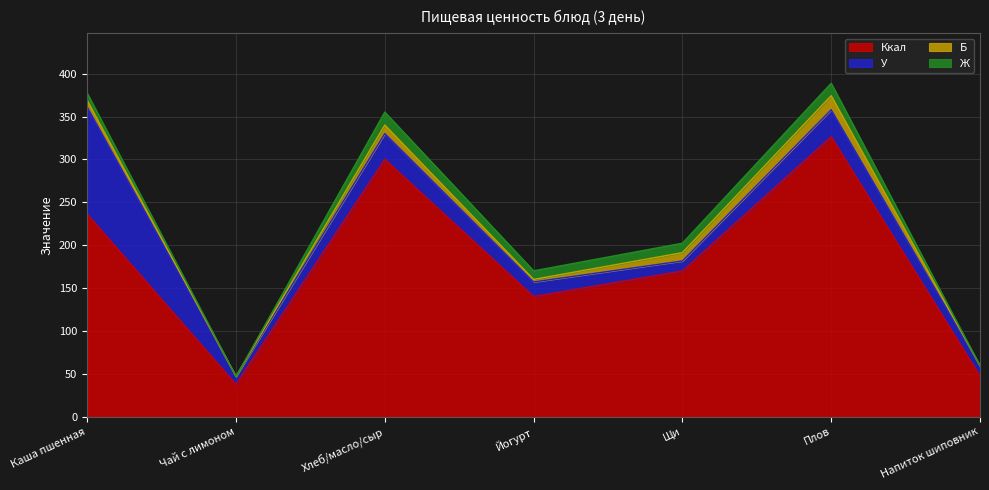

What are all the series names shown in the legend?

Ккал, У, Б, Ж